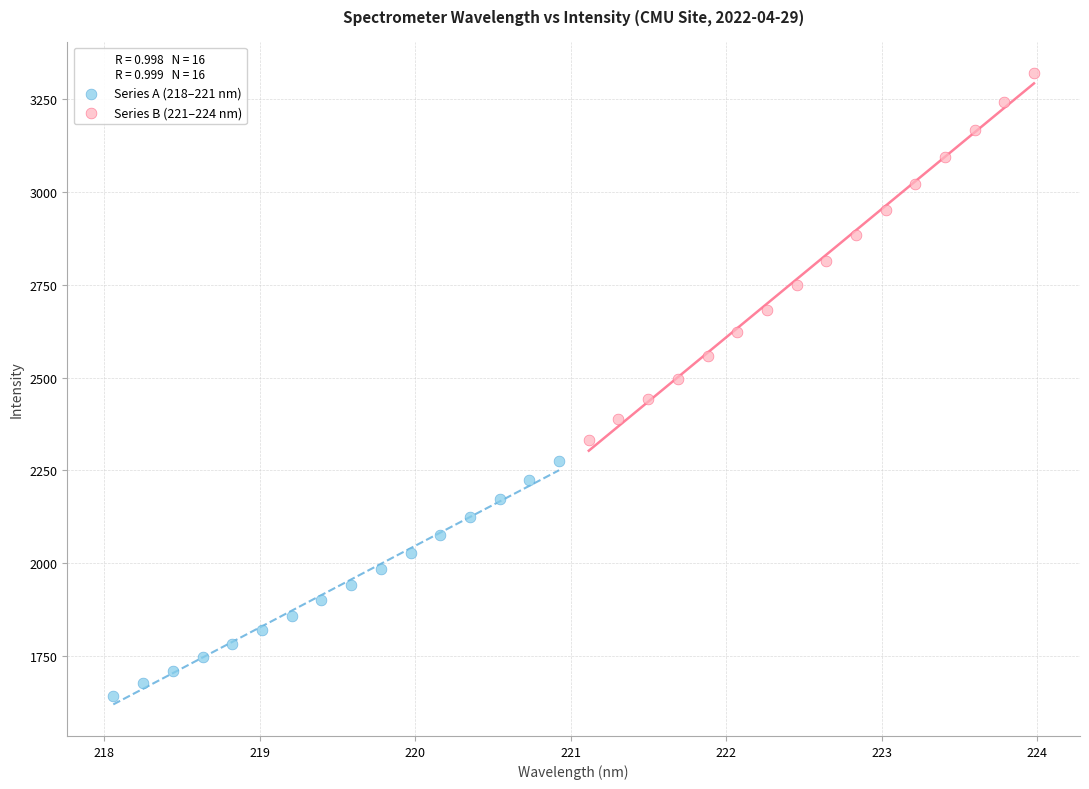

What are all the series names shown in the legend?

Series A (218–221 nm), Series B (221–224 nm)